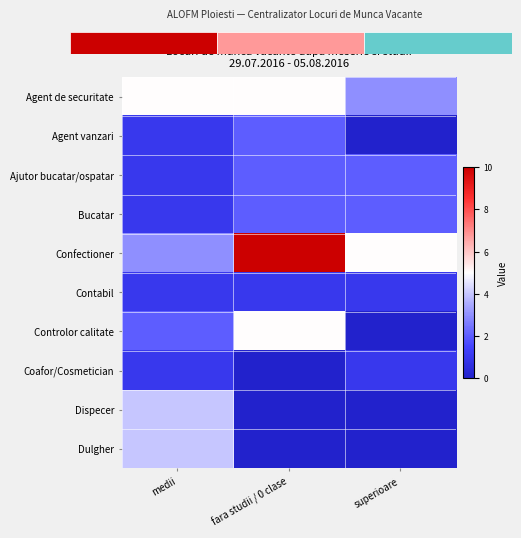

What is the sum of the Agent vanzari values at fara studii / 0 clase and medii?

3